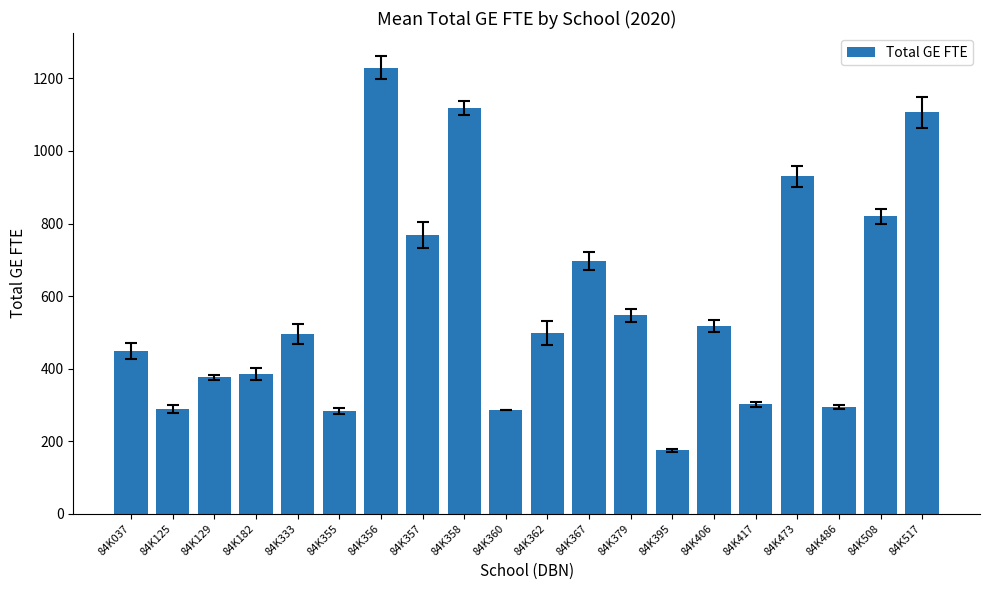

What is the value of the 5th bar from the left?

494.9